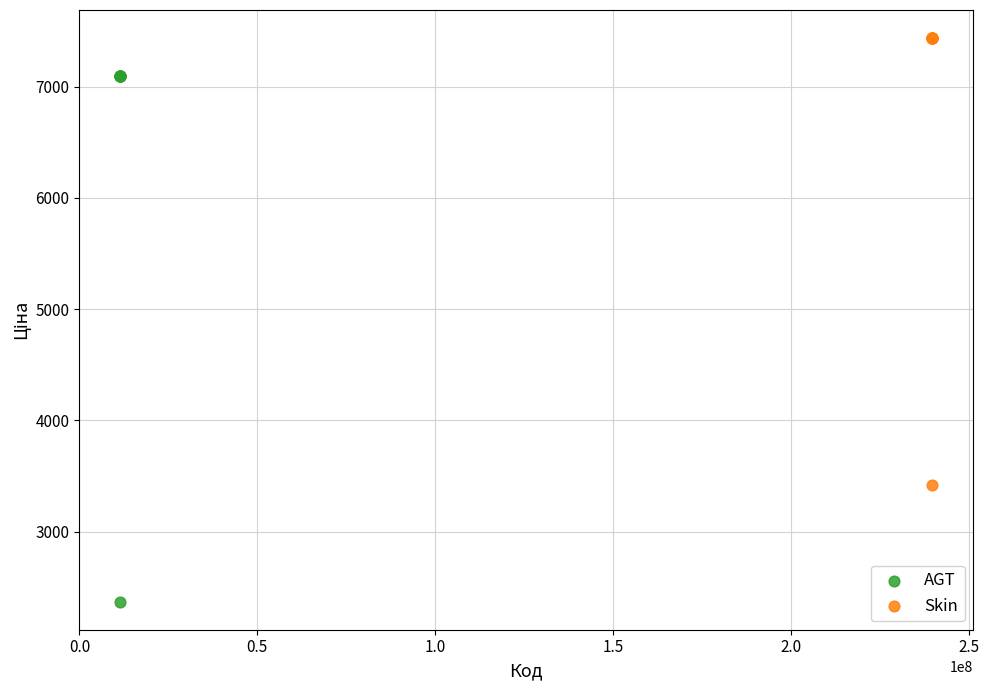

Which series reaches the minimum Y coordinate?

AGT